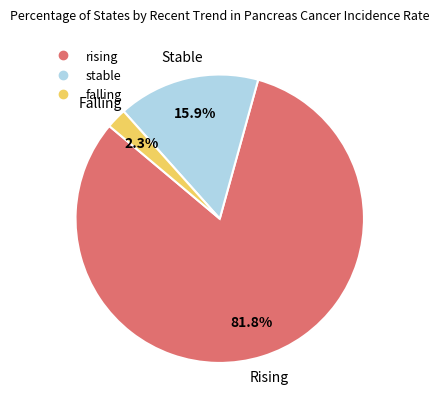

To the nearest percent, what is the difference between the falling and stable slice percentages?

14%